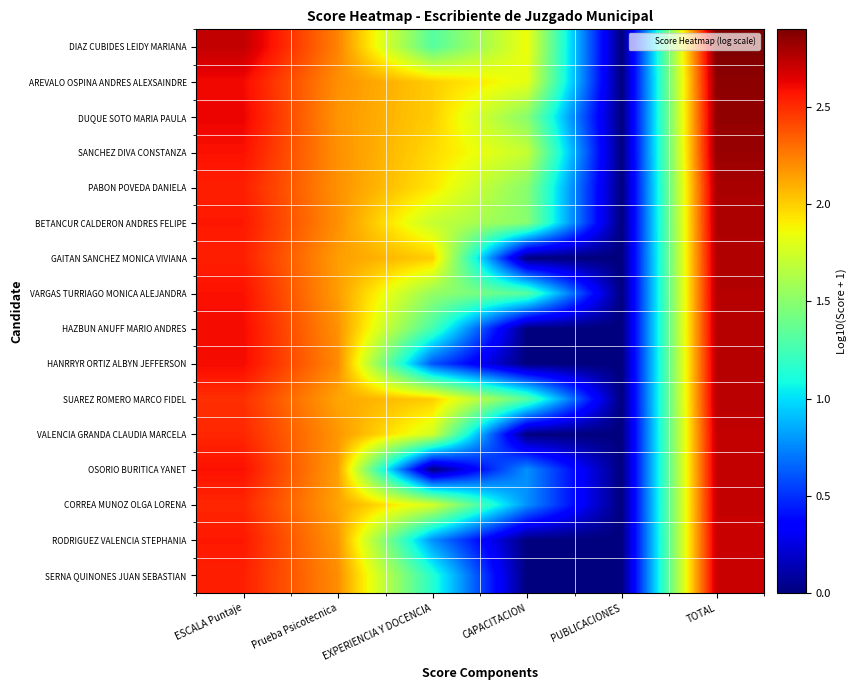

List the series in order of their peak value, highest first.

DIAZ CUBIDES LEIDY MARIANA, AREVALO OSPINA ANDRES ALEXSAINDRE, DUQUE SOTO MARIA PAULA, SANCHEZ DIVA CONSTANZA, PABON POVEDA DANIELA, BETANCUR CALDERON ANDRES FELIPE, GAITAN SANCHEZ MONICA VIVIANA, VARGAS TURRIAGO MONICA ALEJANDRA, HAZBUN ANUFF MARIO ANDRES, HANRRYR ORTIZ ALBYN JEFFERSON, SUAREZ ROMERO MARCO FIDEL, VALENCIA GRANDA CLAUDIA MARCELA, OSORIO BURITICA YANET, CORREA MUNOZ OLGA LORENA, RODRIGUEZ VALENCIA STEPHANIA, SERNA QUINONES JUAN SEBASTIAN